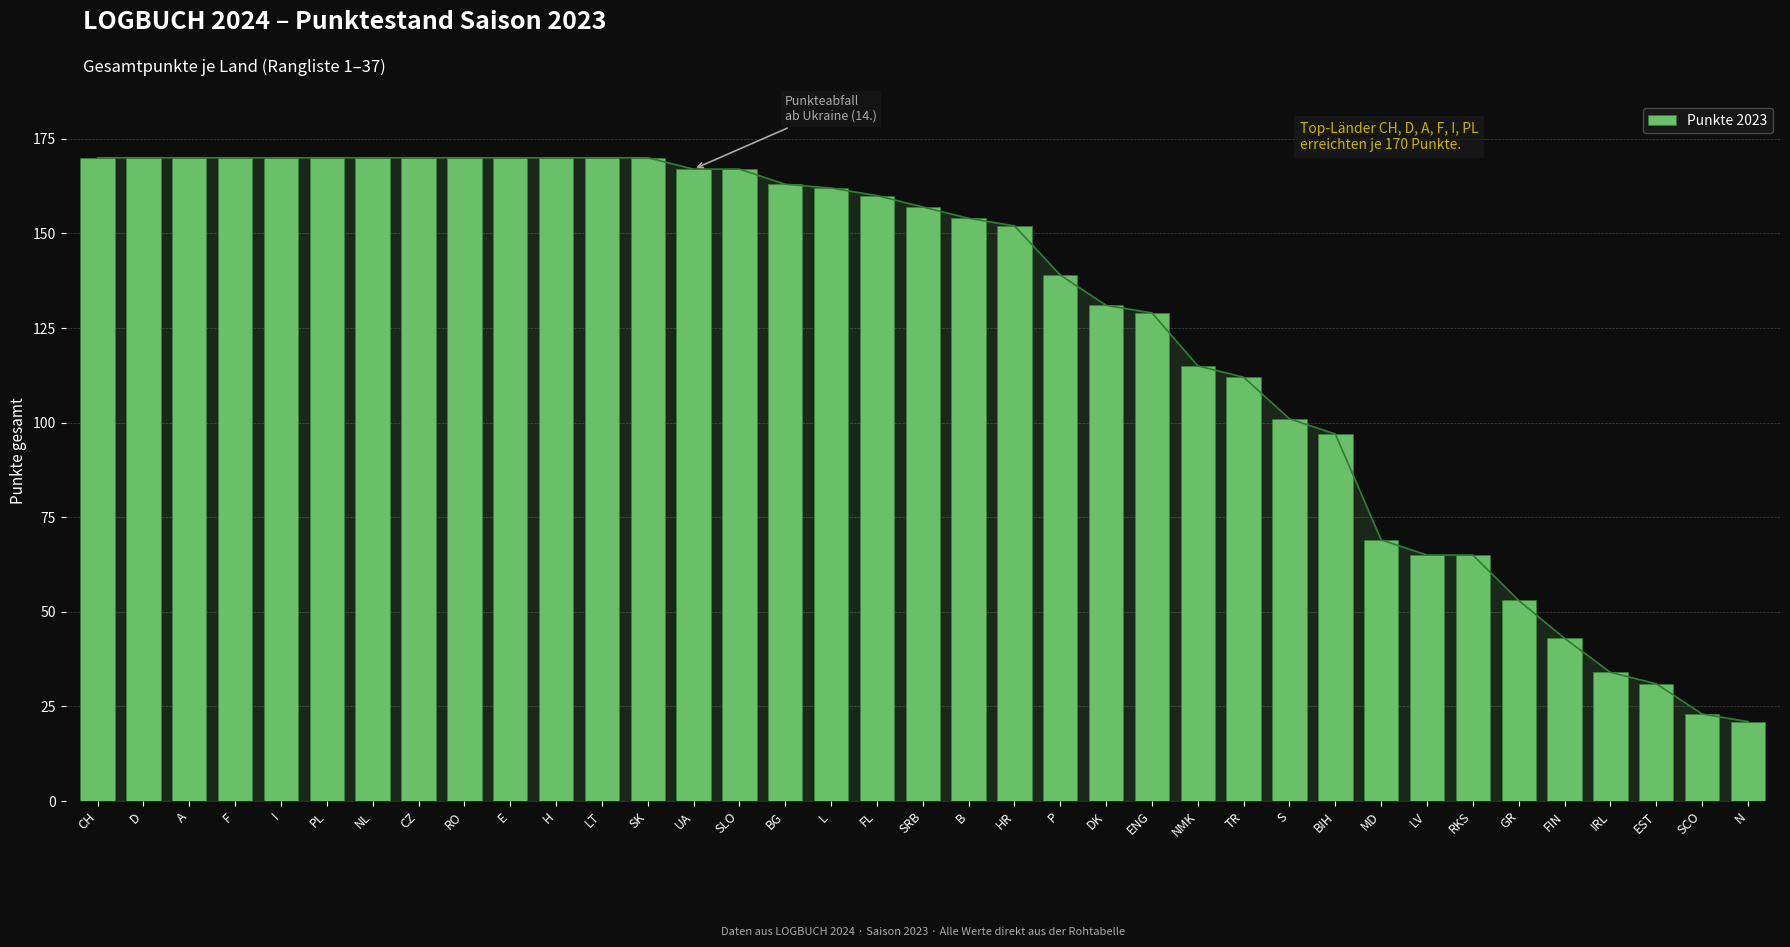

Reading left to right, transcribe all the data shown in this chart.

CH=170	D=170	A=170	F=170	I=170	PL=170	NL=170	CZ=170	RO=170	E=170	H=170	LT=170	SK=170	UA=167	SLO=167	BG=163	L=162	FL=160	SRB=157	B=154	HR=152	P=139	DK=131	ENG=129	NMK=115	TR=112	S=101	BIH=97	MD=69	LV=65	RKS=65	GR=53	FIN=43	IRL=34	EST=31	SCO=23	N=21